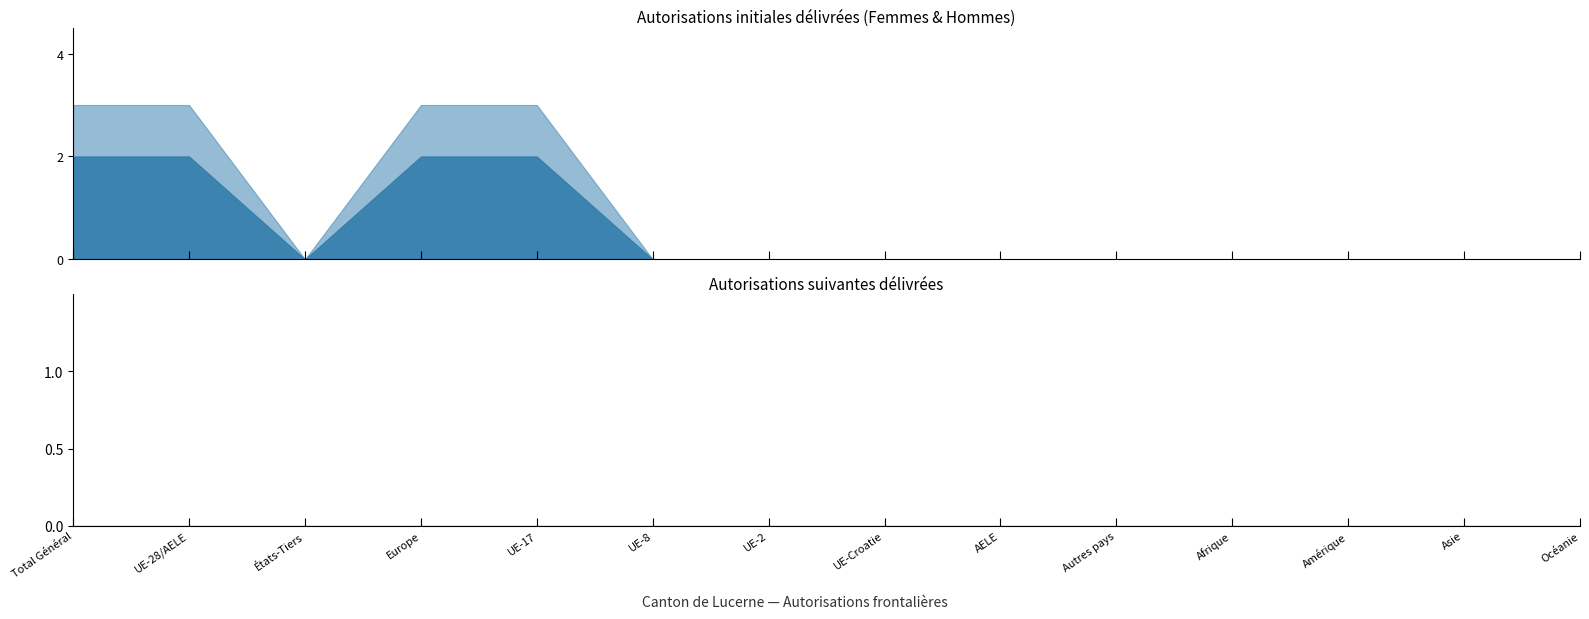

True or false: Suivante Femmes has more than 0 interior local peaks.

False